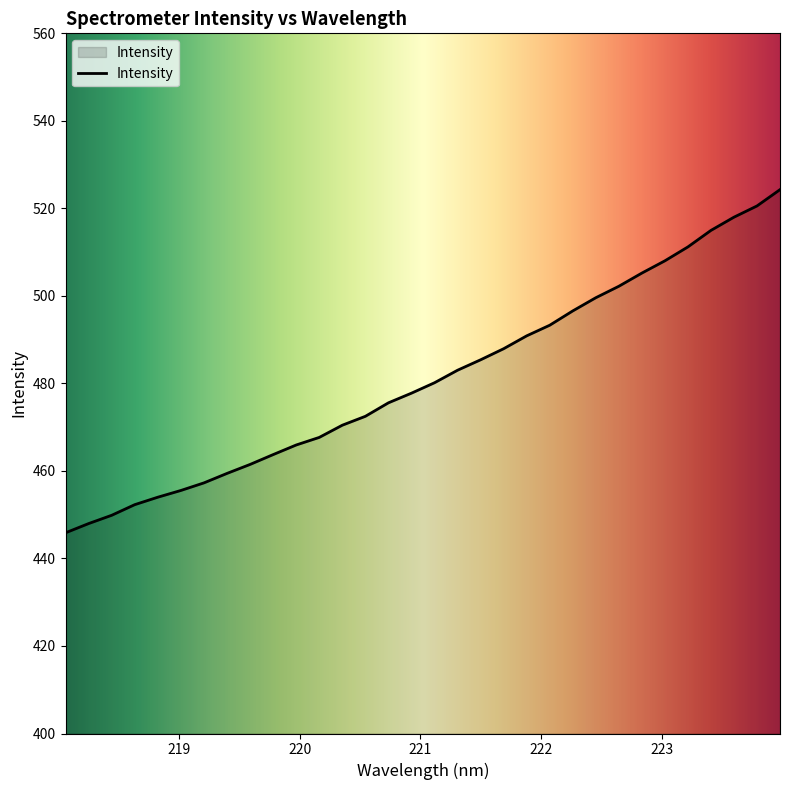

True or false: the data has more than 2 interior local peaks.

False